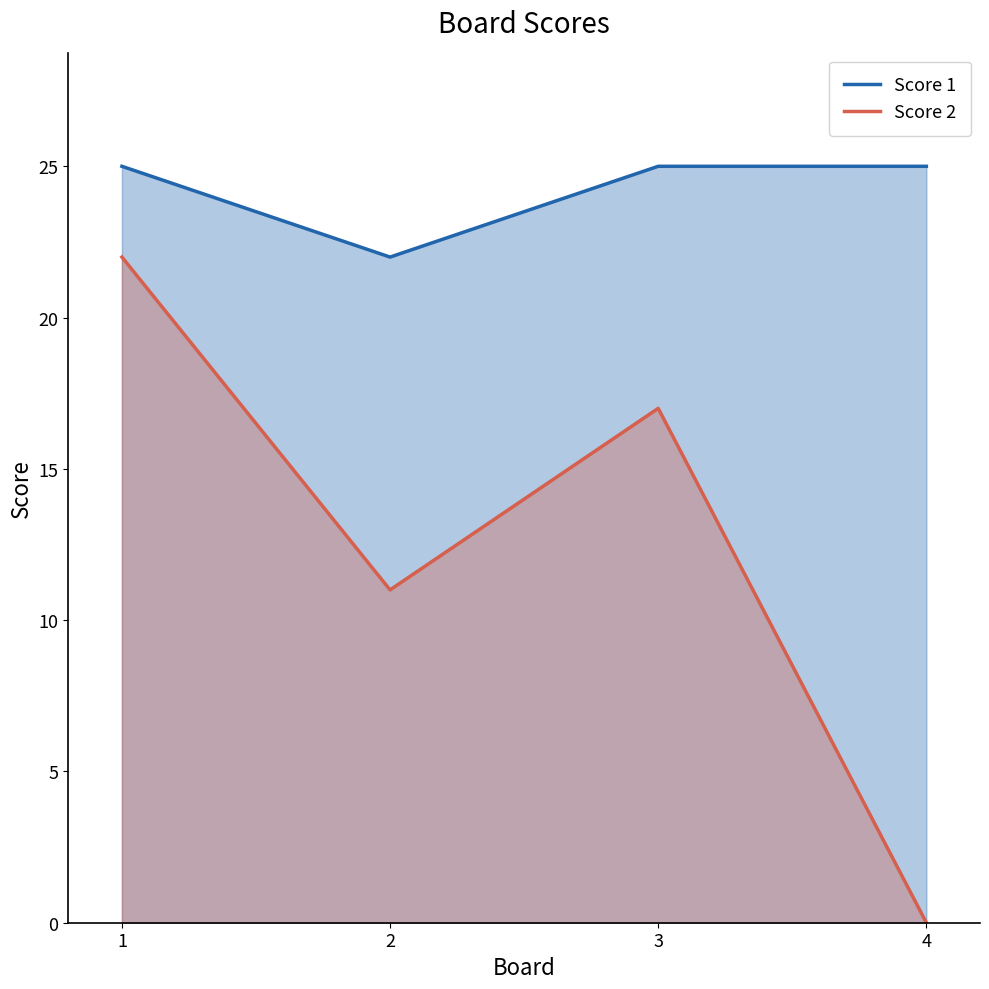

At which category does Score 1 reach its first local valley?

2